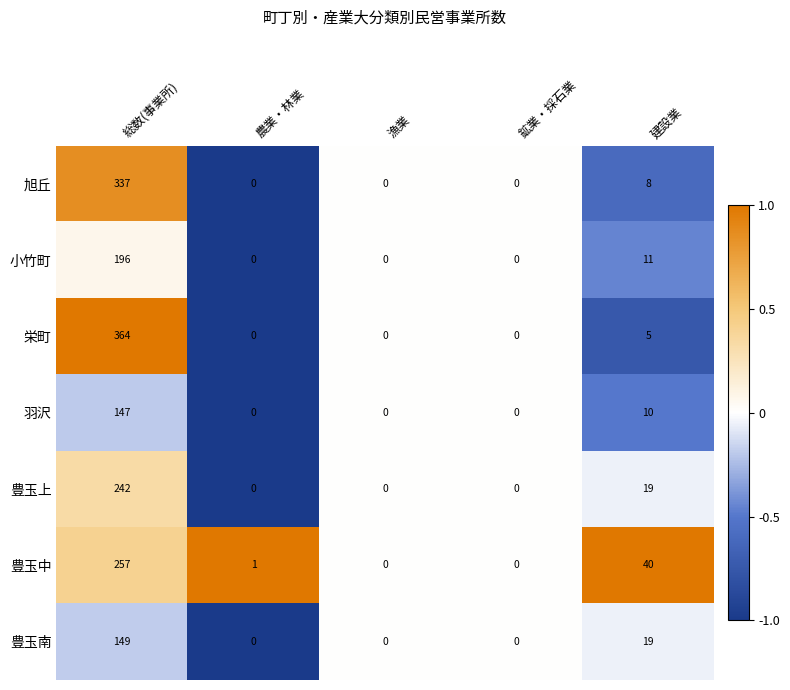

The value of 旭丘 at 鉱業・採石業 is 0. True or false?

True